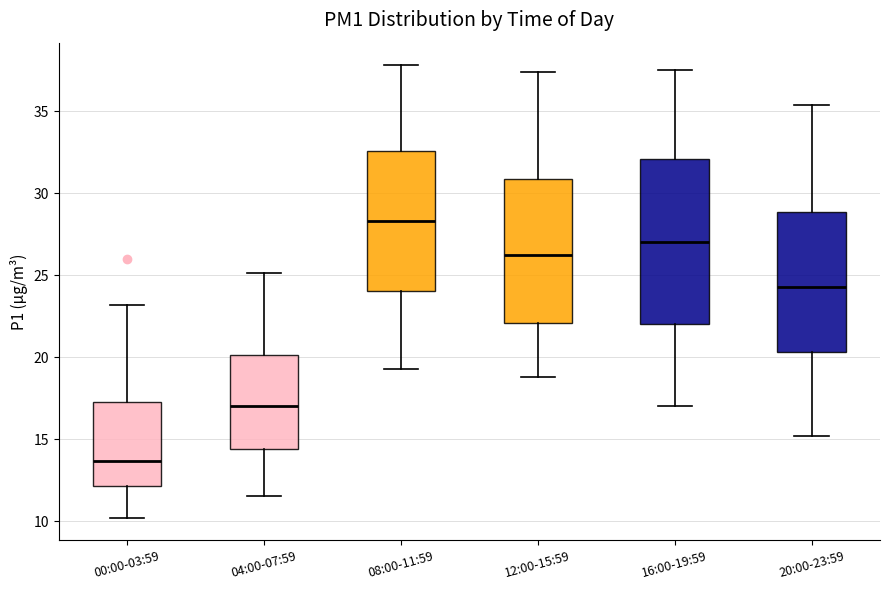

Reading left to right, read every box against the y-axis: the position of its median line, the range the box covers, and the ends of its whiskers. The values are not printed on the chart, so give them approximately, as read against the axis.

00:00-03:59: median 13.5, box 12.0 to 17.5, whiskers 10.0 to 23.0
04:00-07:59: median 17.0, box 14.5 to 20.0, whiskers 11.5 to 25.0
08:00-11:59: median 28.5, box 24.0 to 32.5, whiskers 19.5 to 38.0
12:00-15:59: median 26.5, box 22.0 to 31.0, whiskers 19.0 to 37.5
16:00-19:59: median 27.0, box 22.0 to 32.0, whiskers 17.0 to 37.5
20:00-23:59: median 24.5, box 20.5 to 29.0, whiskers 15.0 to 35.5